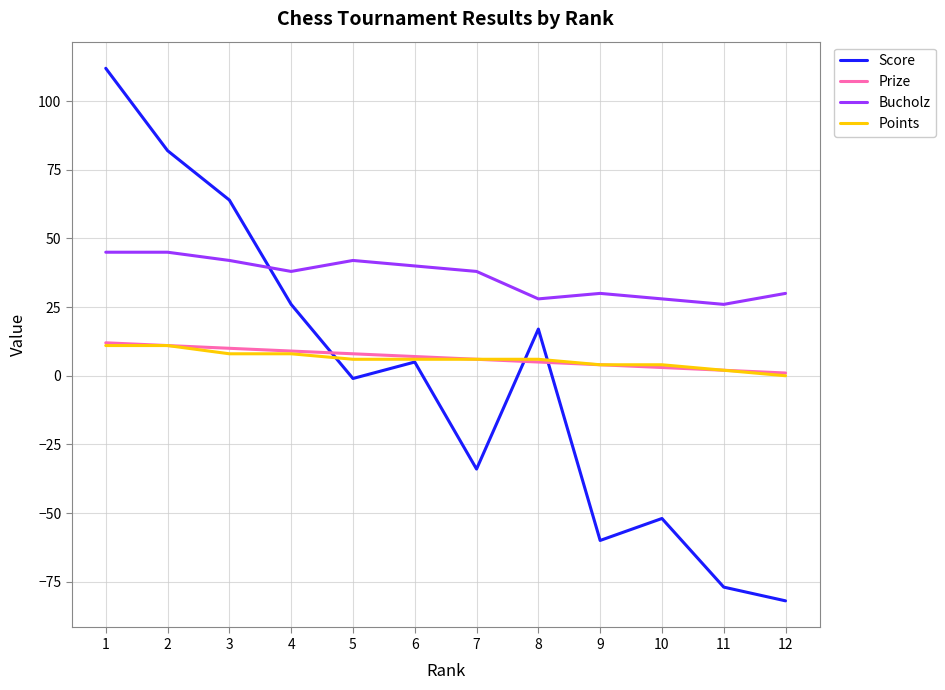

What is the minimum value shown in the chart?

-82